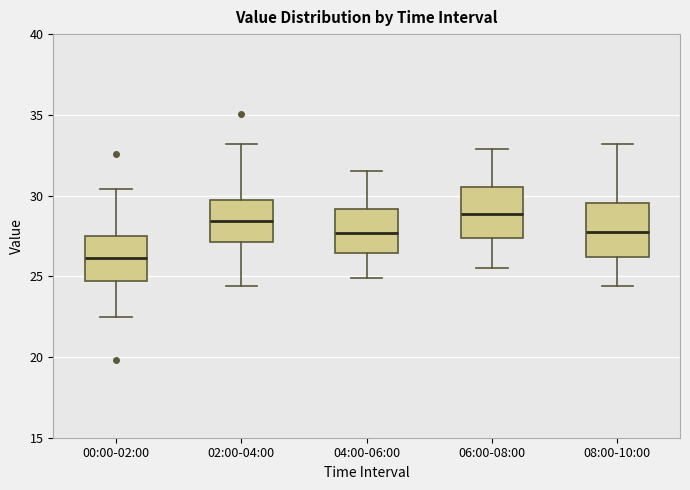

Reading left to right, transcribe this box plot: for each box, give where its median line is, the range the box spans, and where its two whiskers end, as read against the y-axis. The values are not printed on the chart, so give them approximately, as read against the axis.

00:00-02:00: median 26.0, box 24.5 to 27.5, whiskers 22.5 to 30.5
02:00-04:00: median 28.5, box 27.0 to 29.5, whiskers 24.5 to 33.0
04:00-06:00: median 27.5, box 26.5 to 29.0, whiskers 25.0 to 31.5
06:00-08:00: median 29.0, box 27.5 to 30.5, whiskers 25.5 to 33.0
08:00-10:00: median 28.0, box 26.0 to 29.5, whiskers 24.5 to 33.0